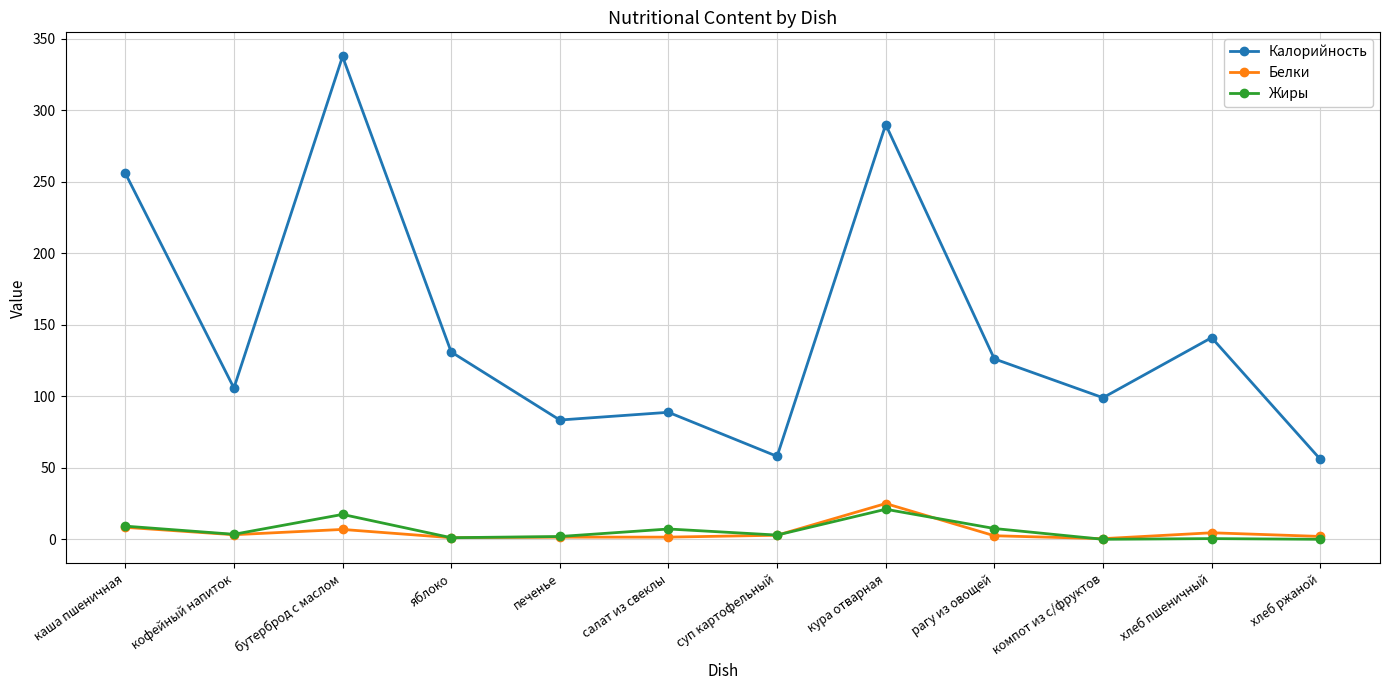

What are all the series names shown in the legend?

Калорийность, Белки, Жиры